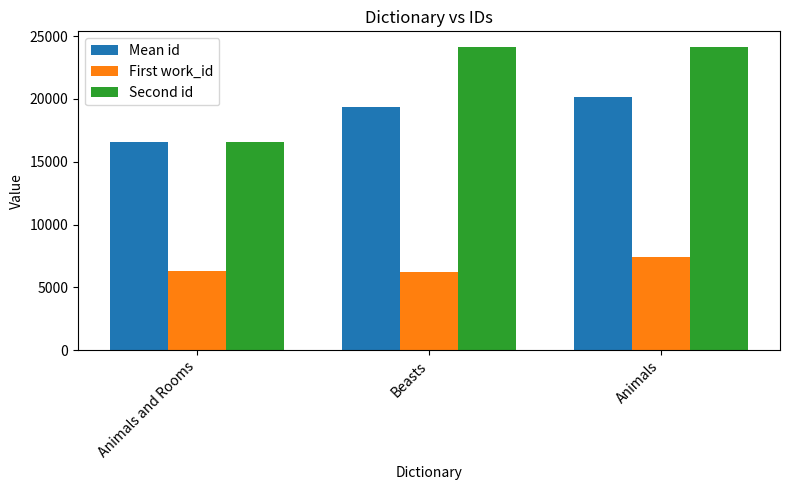

Which series has the largest total across all categories?

Second id